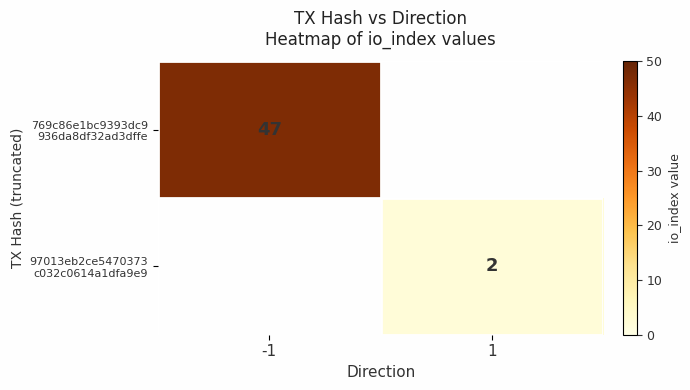

Which has a higher value, 1 or -1?

-1